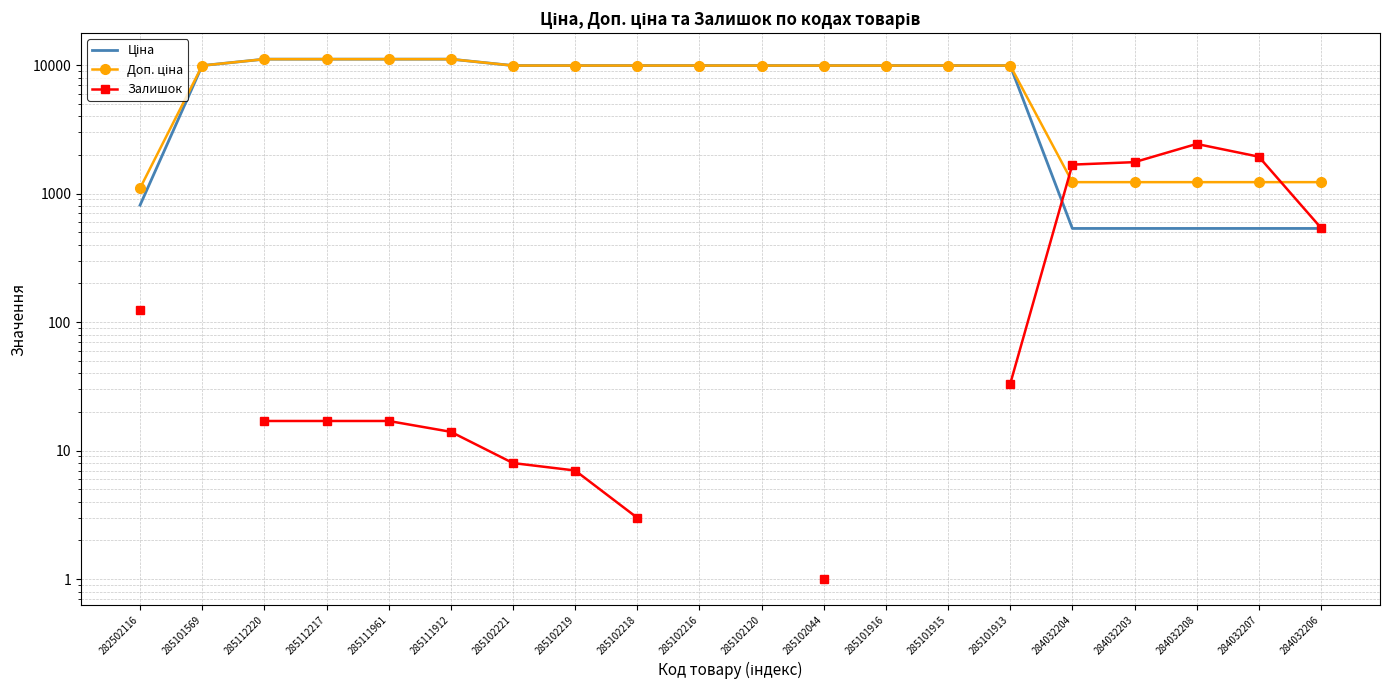

Which label corresponds to the largest value in the chart?

285112220